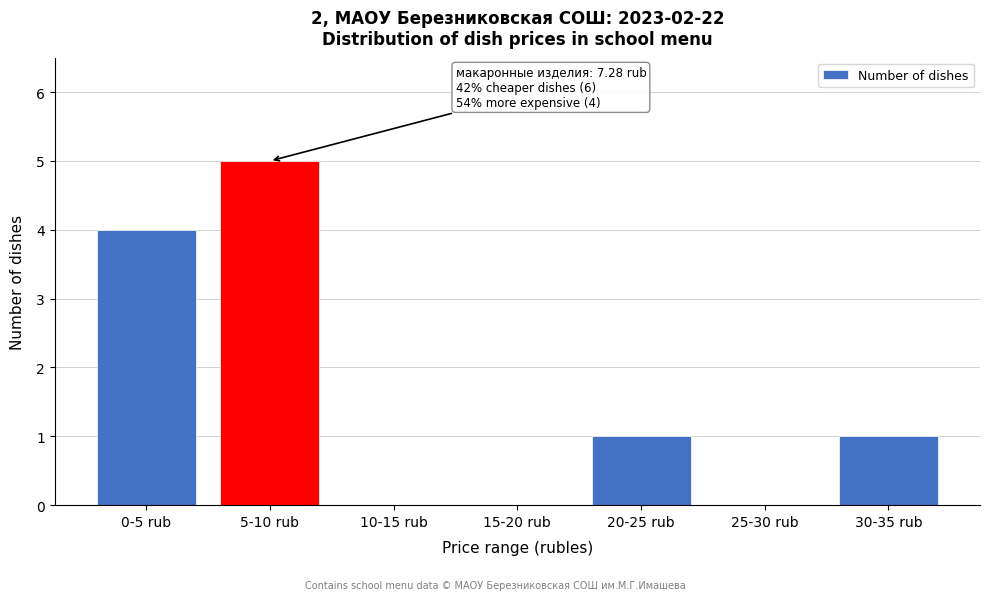

Reading left to right, what are all the values shown in this chart?

0-5 rub=4	5-10 rub=5	10-15 rub=0	15-20 rub=0	20-25 rub=1	25-30 rub=0	30-35 rub=1